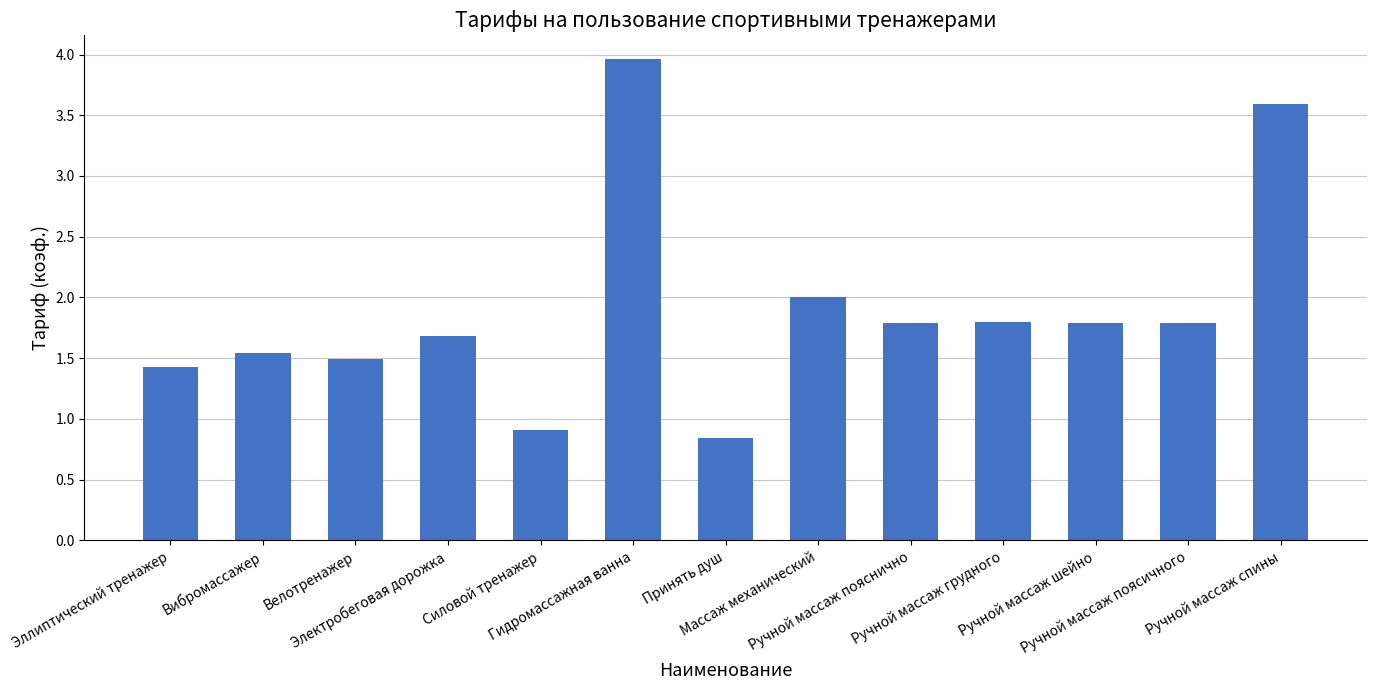

What is the difference between the maximum and minimum values?

3.1